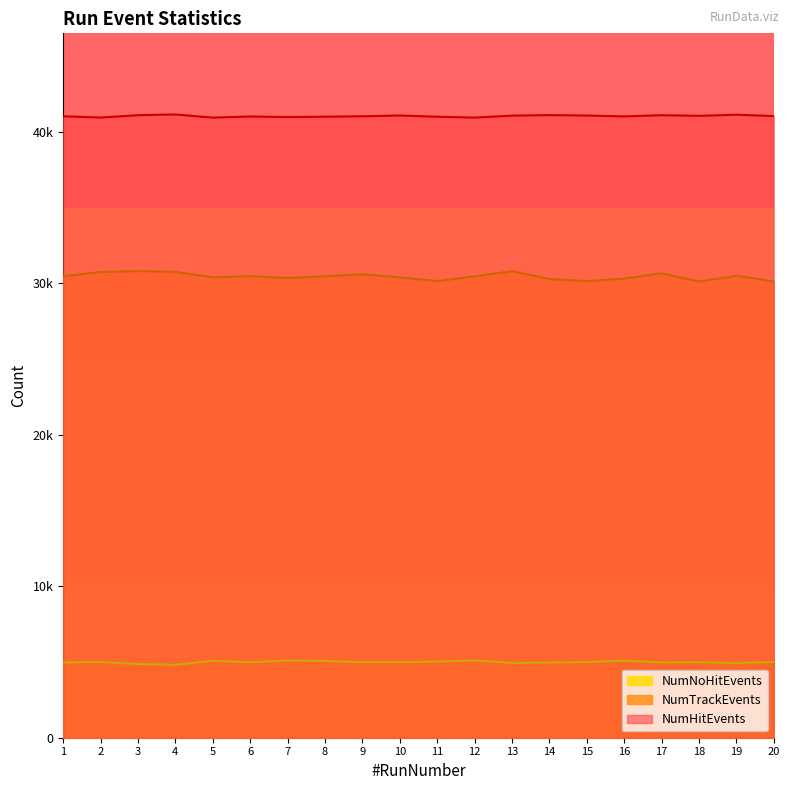

List the series in order of their peak value, lowest first.

NumNoHitEvents, NumTrackEvents, NumHitEvents